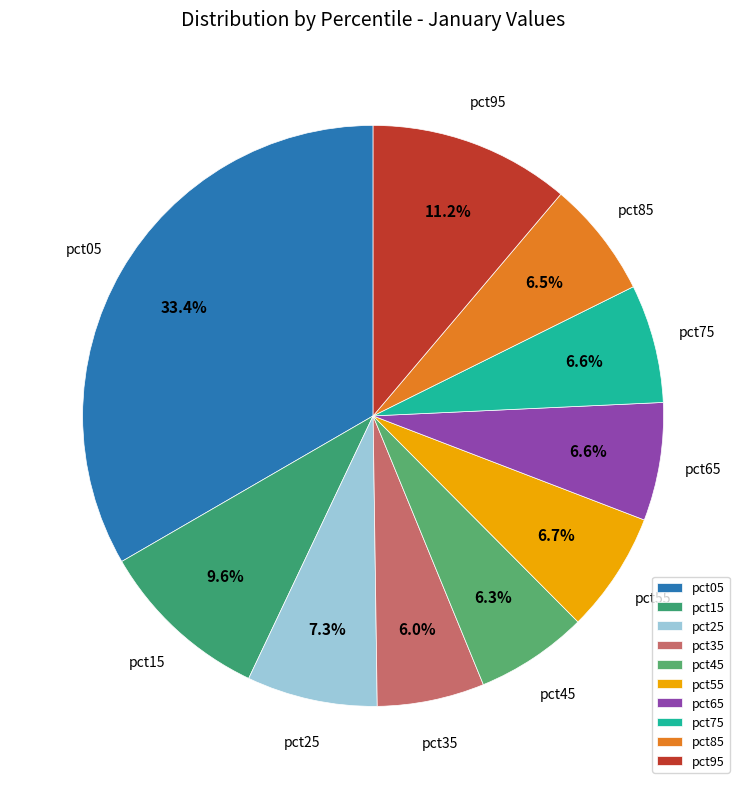

What is the largest slice in the pie chart?

pct05